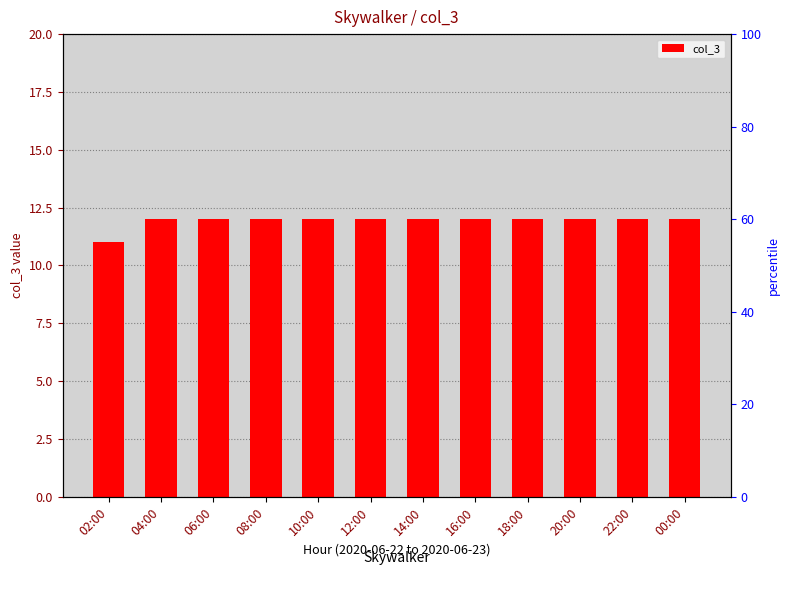

How many series are shown in this chart?

1